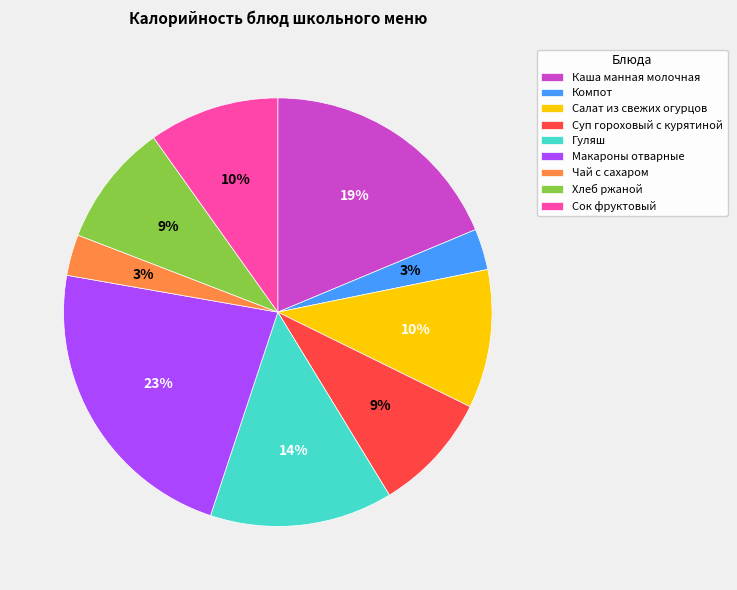

Count the number of slices in the pie.

9